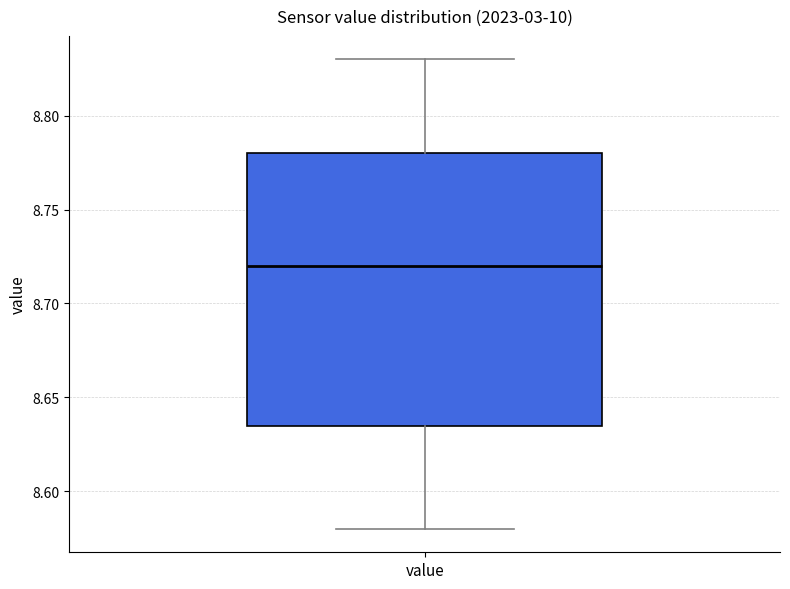

Where does the median line of the box for value sit on the y-axis? The values are not printed on the chart, so give them approximately, as read against the axis.

8.720